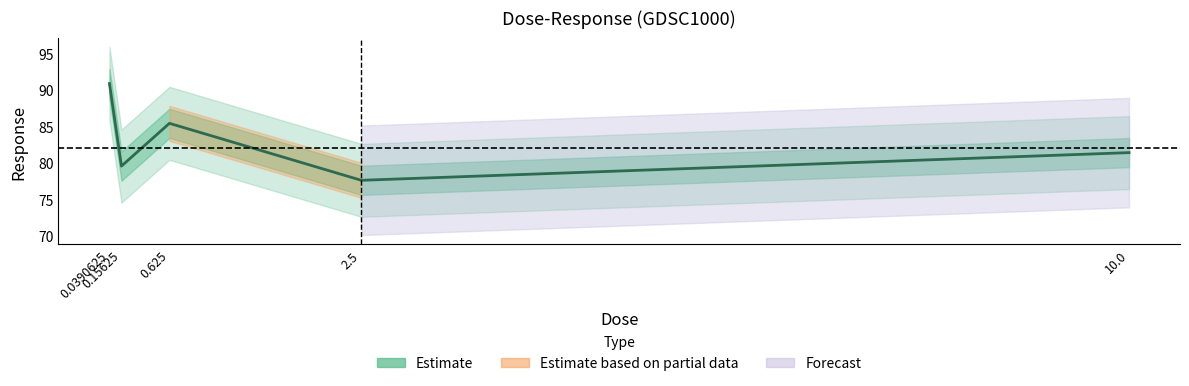

True or false: the data shows 90.9 at 0.0390625.

True